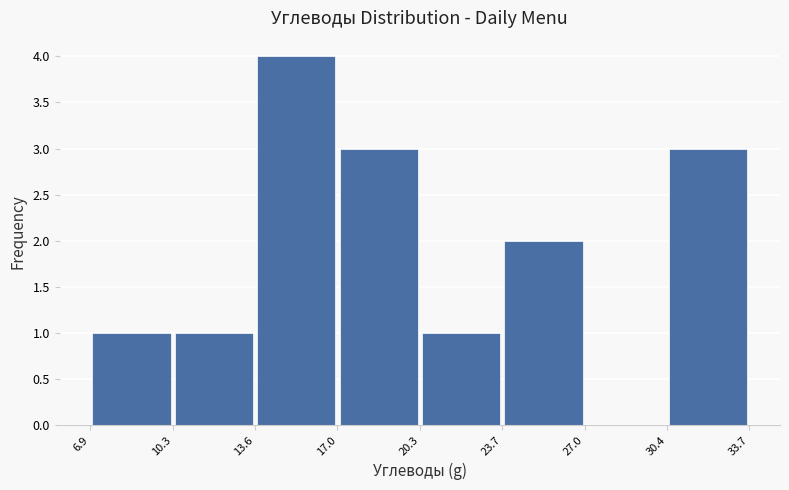

Reading left to right, transcribe this chart: for each bar, give the range it covers on the x-axis and its height. The values are not printed on the chart, so give them approximately, as read against the axis.

6.9 to 10.3: 1
10.3 to 13.6: 1
13.6 to 17.0: 4
17.0 to 20.3: 3
20.3 to 23.7: 1
23.7 to 27.0: 2
27.0 to 30.4: 0
30.4 to 33.7: 3